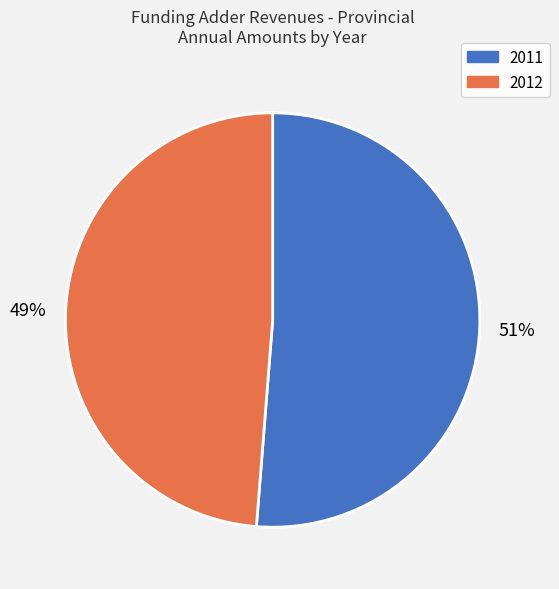

Is the sum of 2012 and 2011 greater than half?

Yes